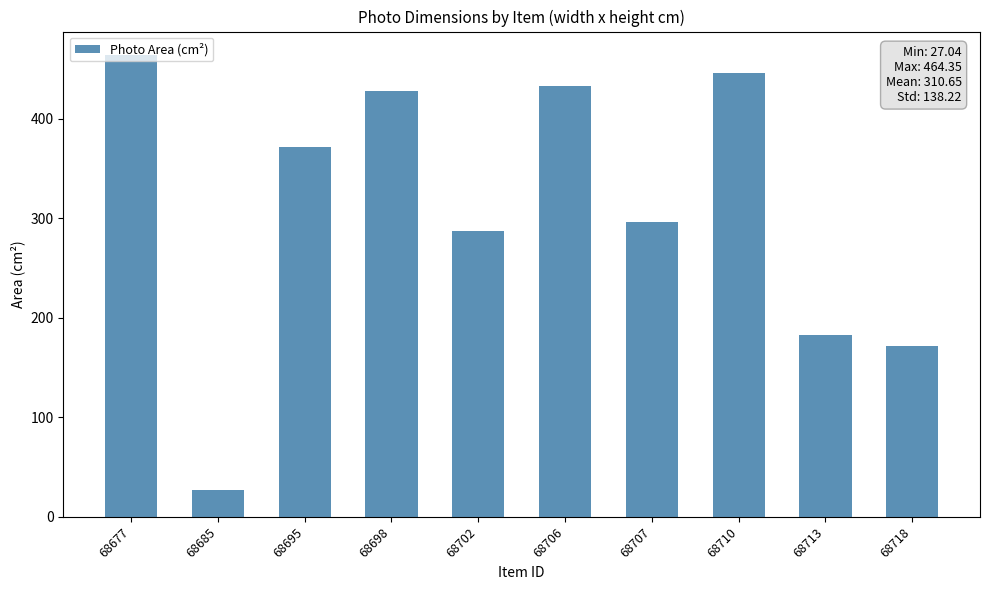

Reading left to right, extract all data points from this chart.

464.4	27.0	371.1	428.2	287.1	432.6	296.0	445.6	183.1	171.4